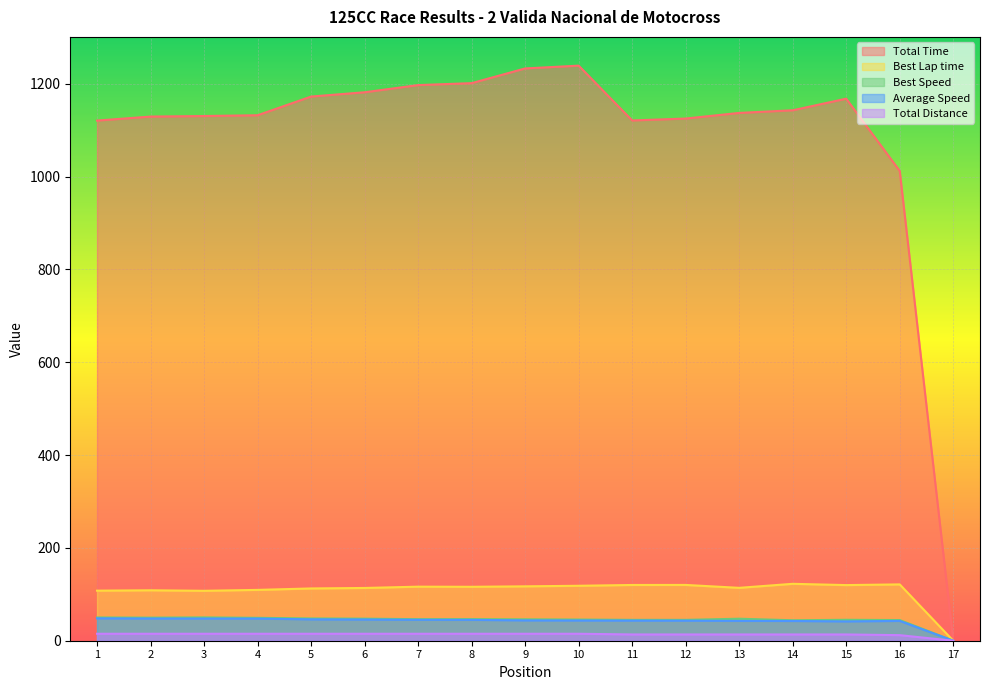

What are all the series names shown in the legend?

Total Time, Best Lap time, Best Speed, Average Speed, Total Distance